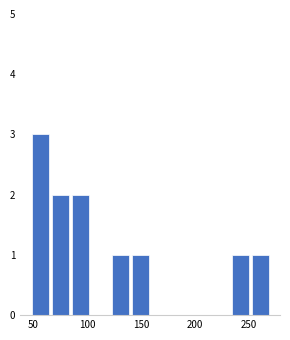

Read against the x-axis, roughly where is the centre of the tallest bar?

55